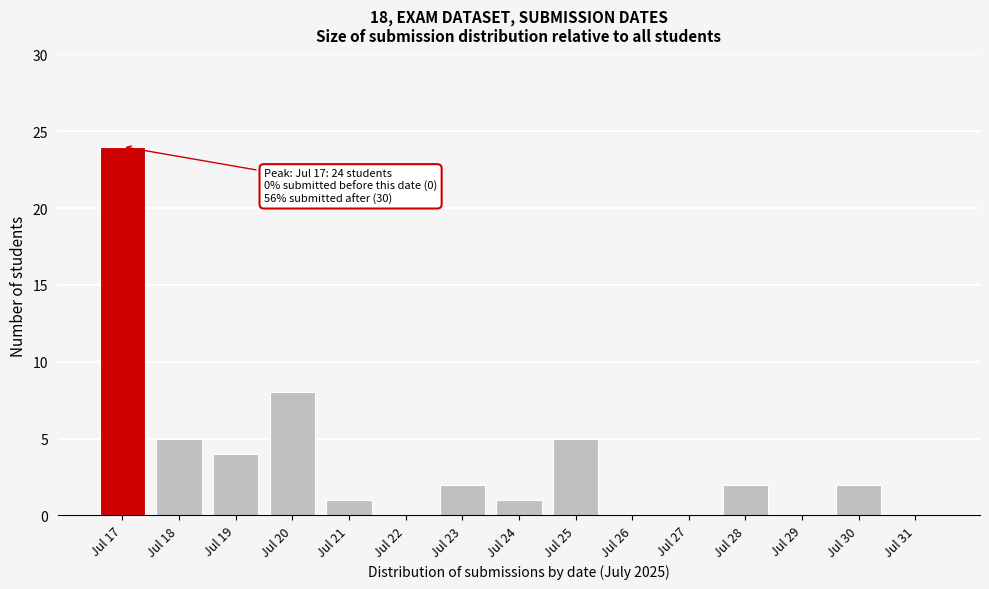

Reading left to right, transcribe all the data shown in this chart.

Jul 17=24	Jul 18=5	Jul 19=4	Jul 20=8	Jul 21=1	Jul 22=0	Jul 23=2	Jul 24=1	Jul 25=5	Jul 26=0	Jul 27=0	Jul 28=2	Jul 29=0	Jul 30=2	Jul 31=0